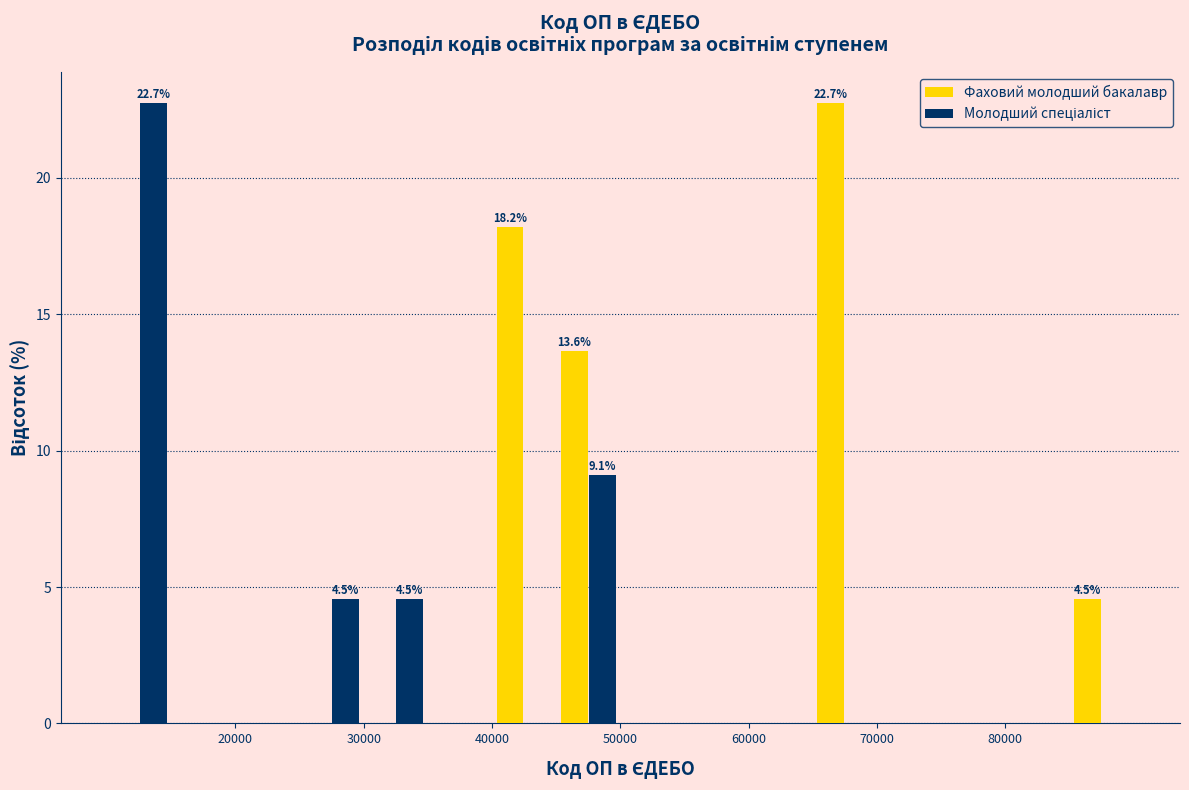

In the Фаховий молодший бакалавр series, which range on the x-axis has the tallest bar?

65000 to 70000